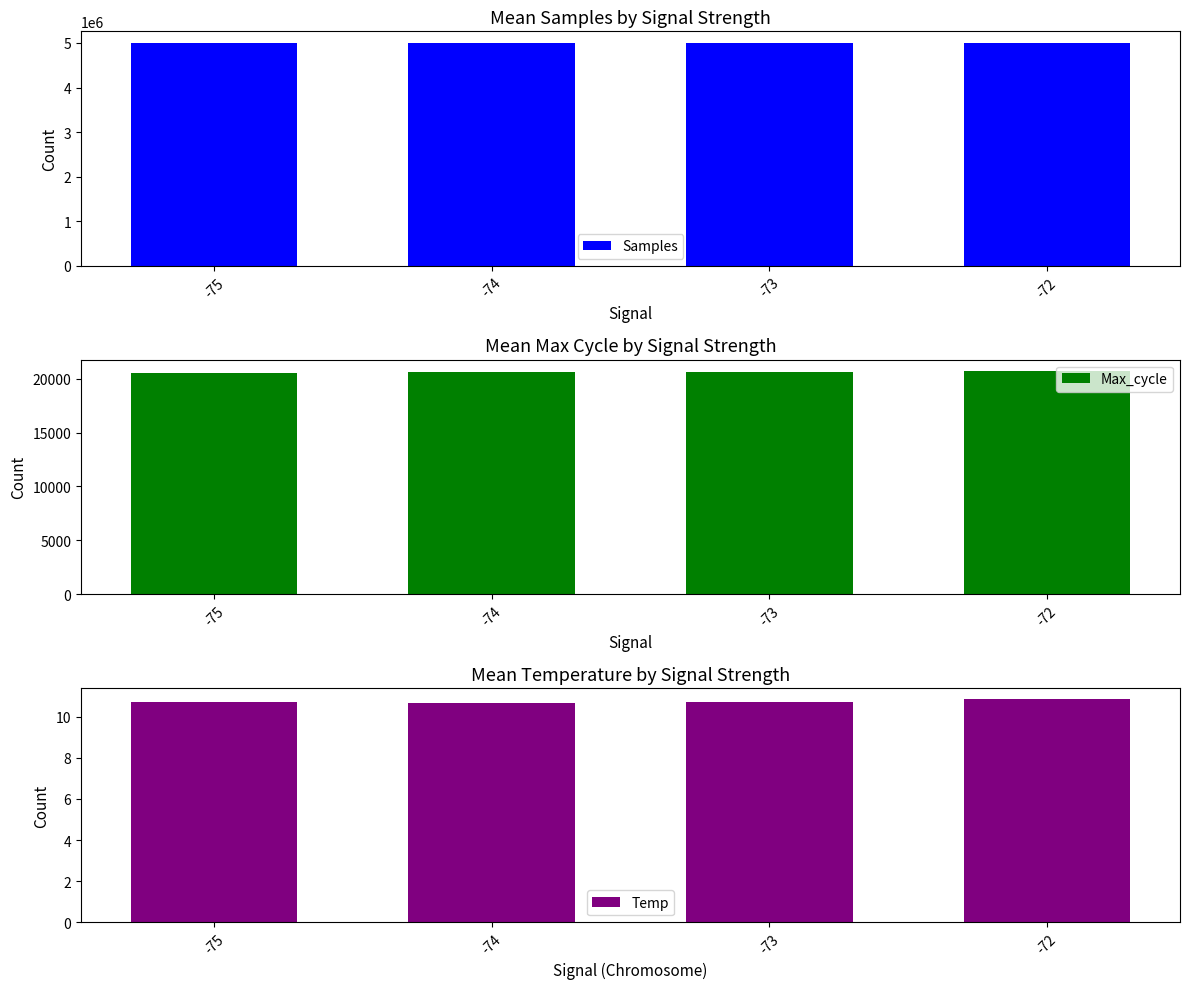

Which category has the highest value in the Max_cycle series?

-72